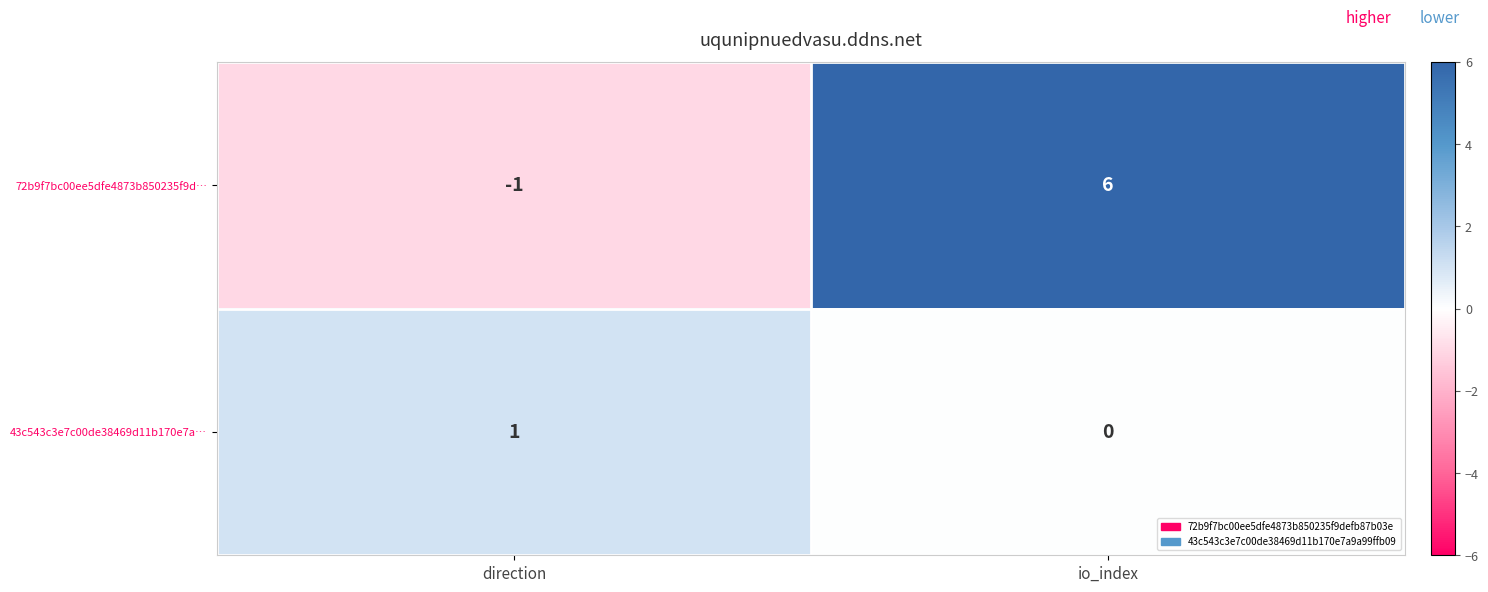

Where is 43c543c3e7c00de38469d11b170e7a… nearest to the value 0?

io_index